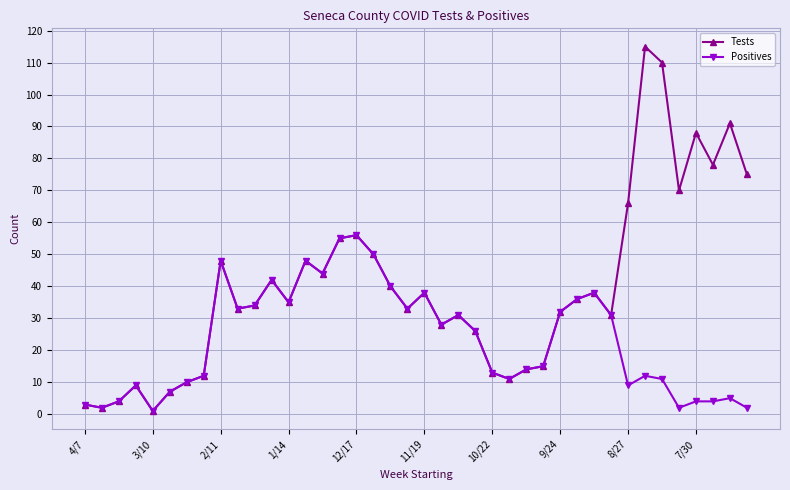

Does the chart have visible grid lines?

Yes